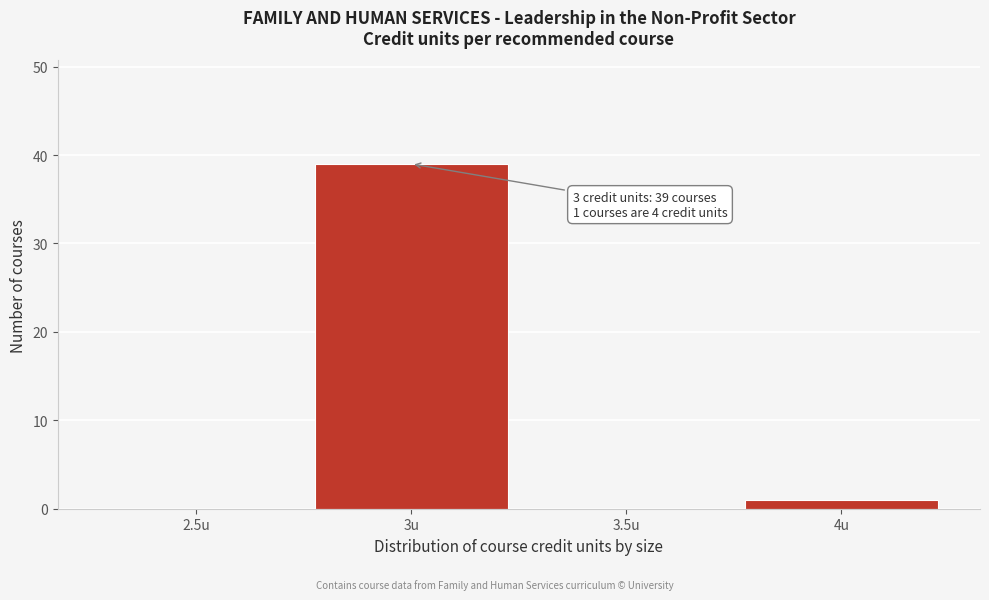

Reading right to left, extract all data points from this chart.

4u=1	3.5u=0	3u=39	2.5u=0